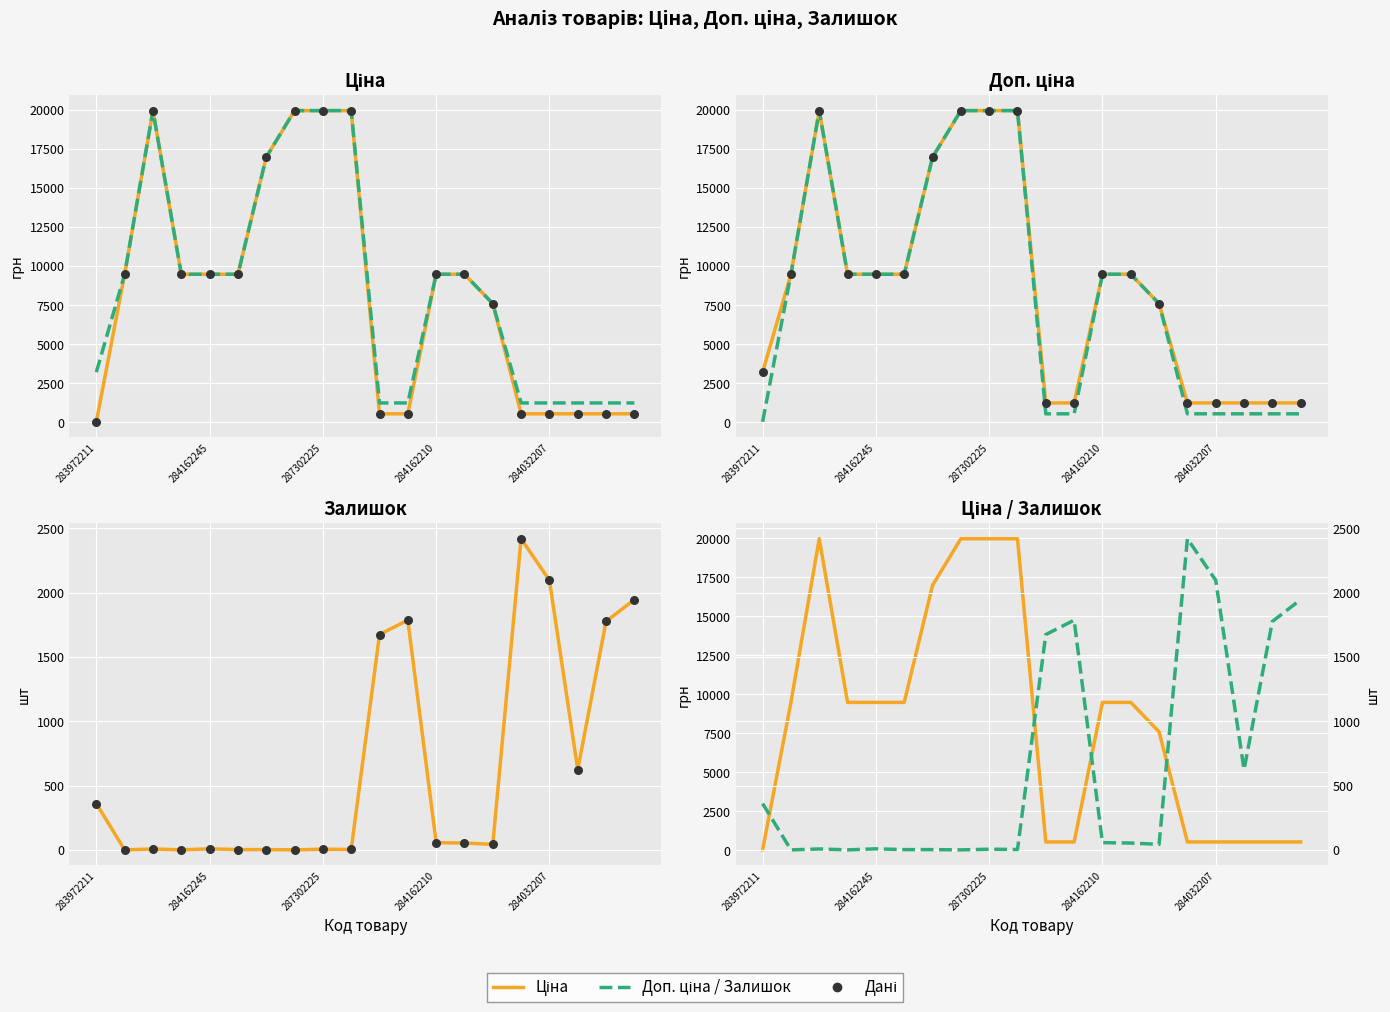

Is the value of Ціна at 14 greater than the value of Залишок at 283972211?

Yes